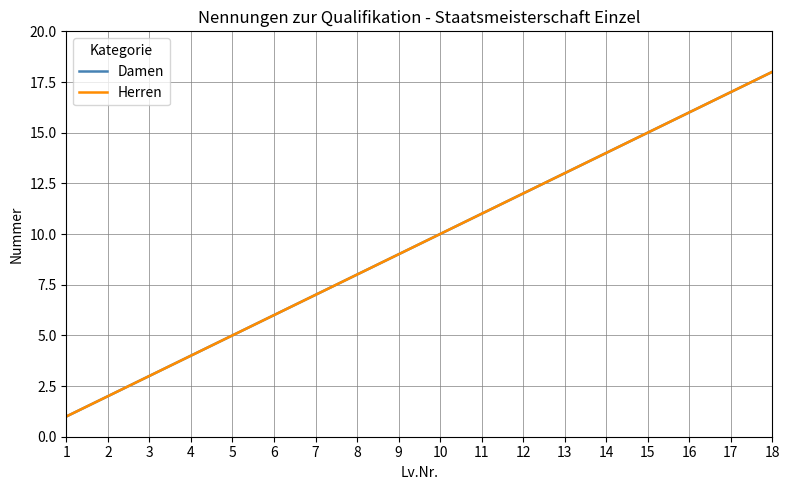

At which category does the chart reach its minimum across all series?

1